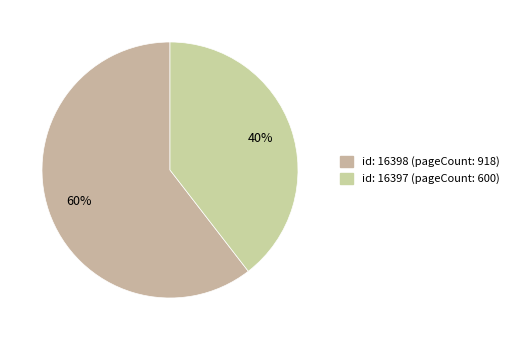

Count the number of slices in the pie.

2